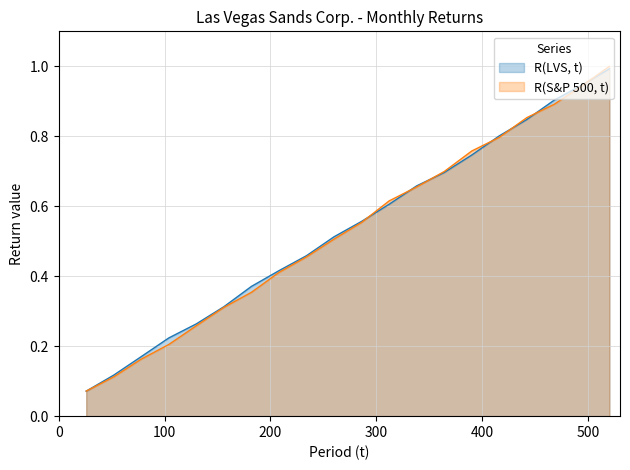

Which series has the largest total across all categories?

R(LVS, t)